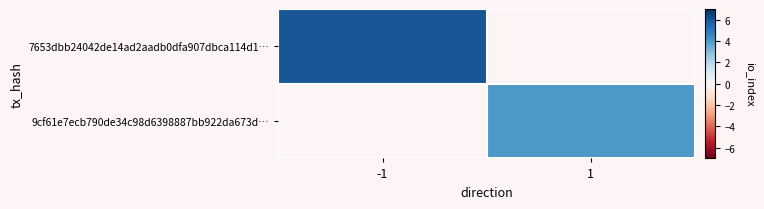

Count the number of data series in this chart.

2